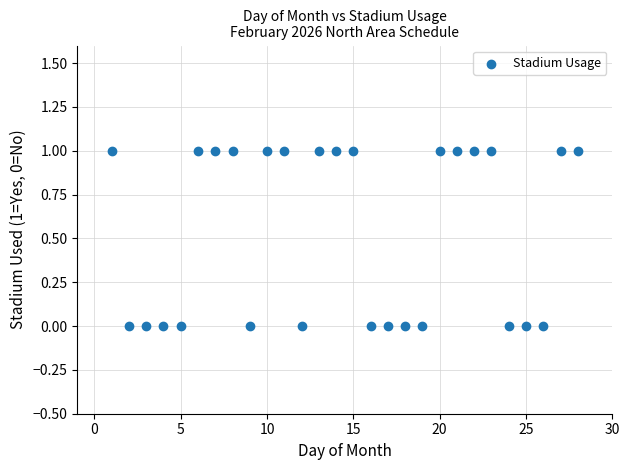

What is the range of X values (max minus min)?

27